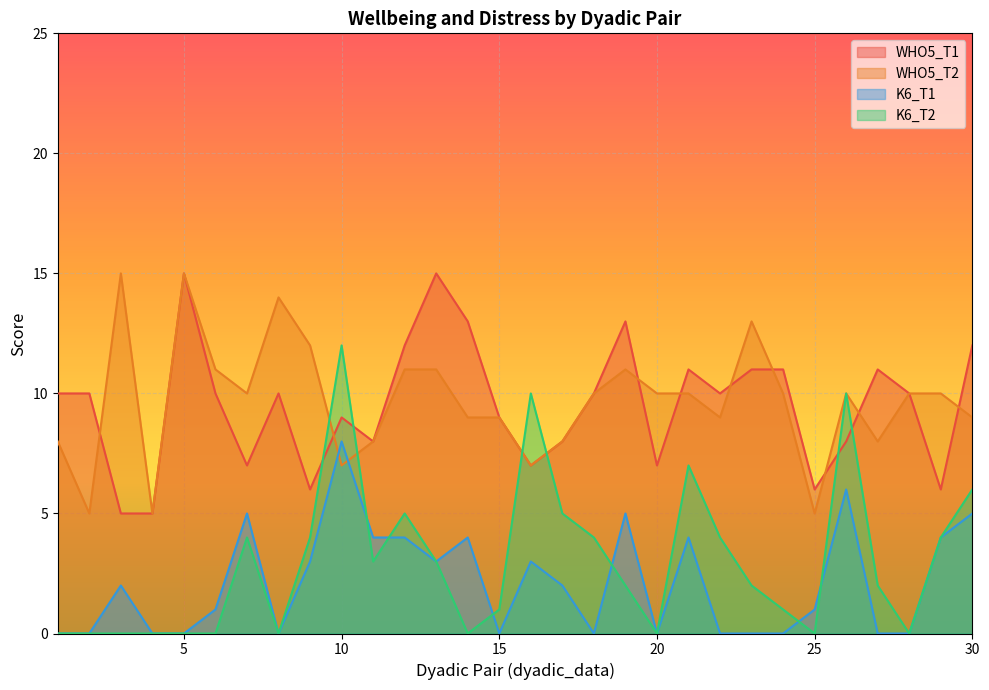

How many interior local peaks does the WHO5_T1 series have?

7